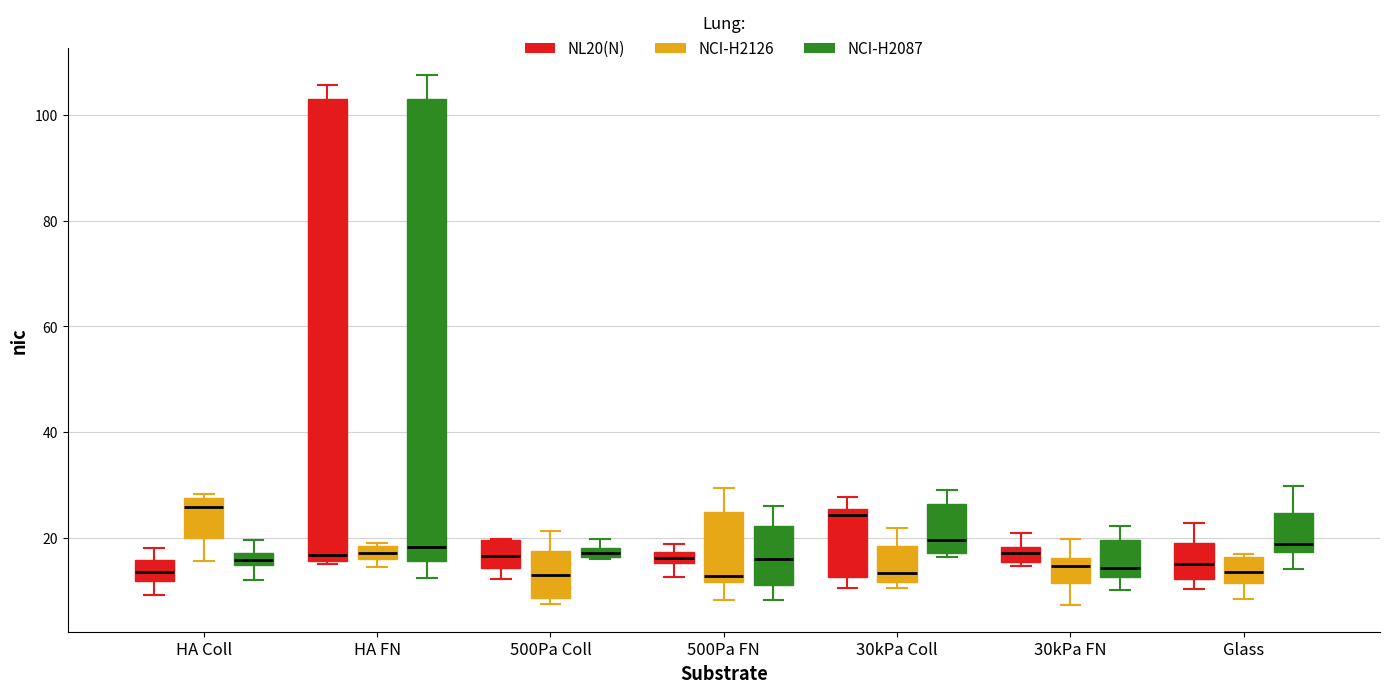

Where is the upper edge of the box for Glass (NCI-H2126) on the y-axis? The values are not printed on the chart, so give them approximately, as read against the axis.

16